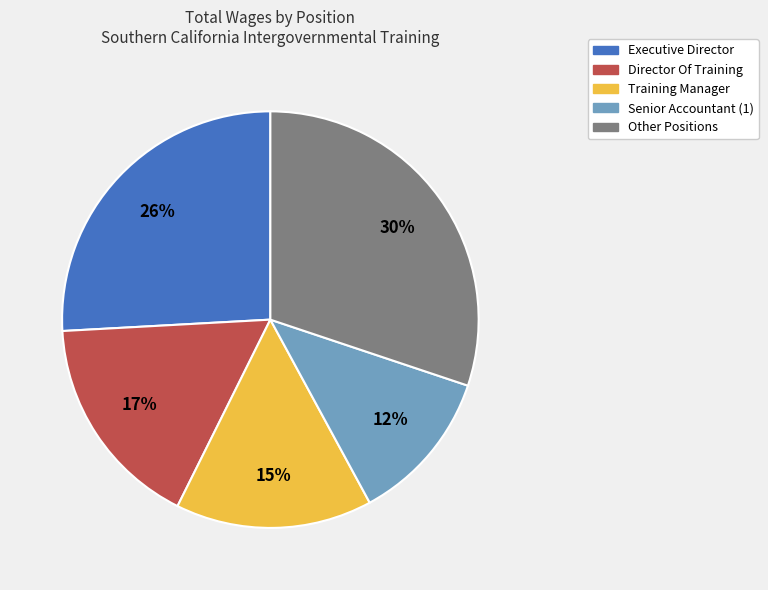

Is there a majority slice in this chart?

No